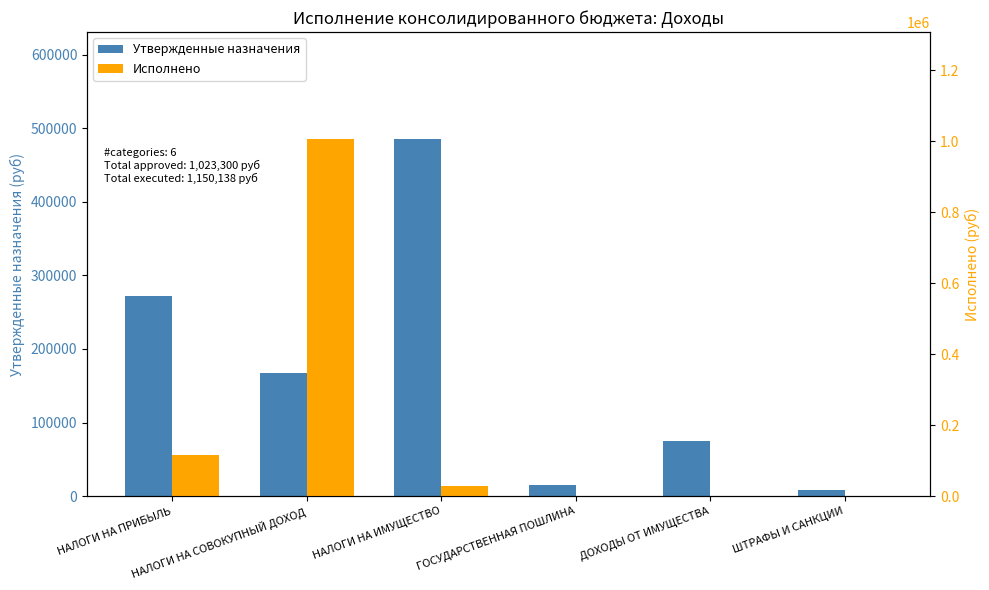

Which series has the widest spread of values?

Исполнено